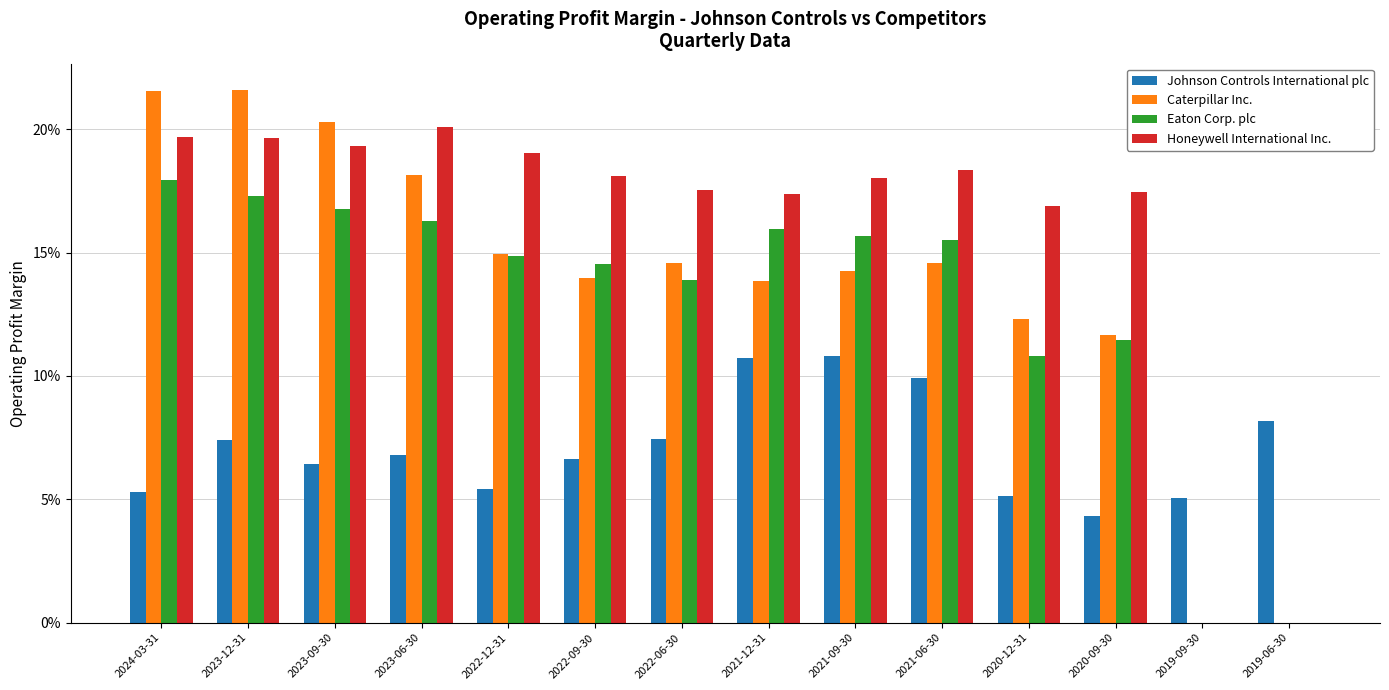

What is the difference between the maximum and minimum values in the Johnson Controls International plc series?

0.1